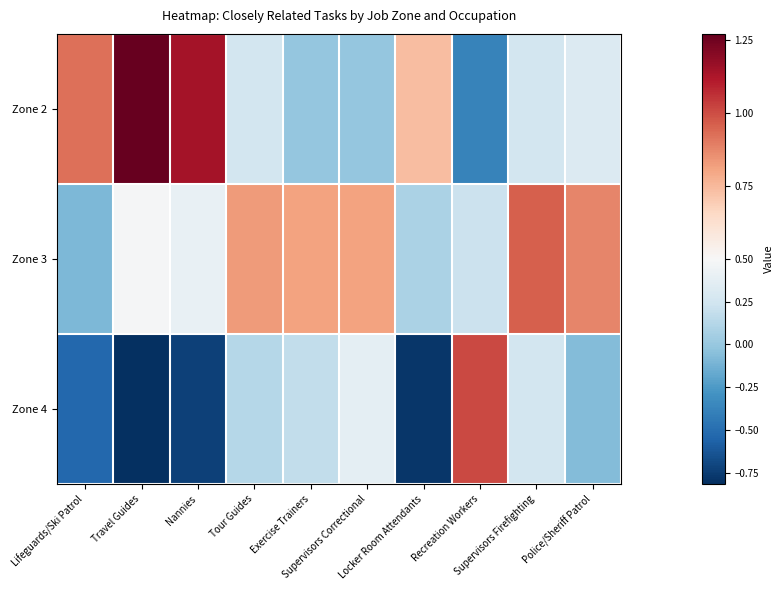

Which category has the highest value across all series?

Travel Guides